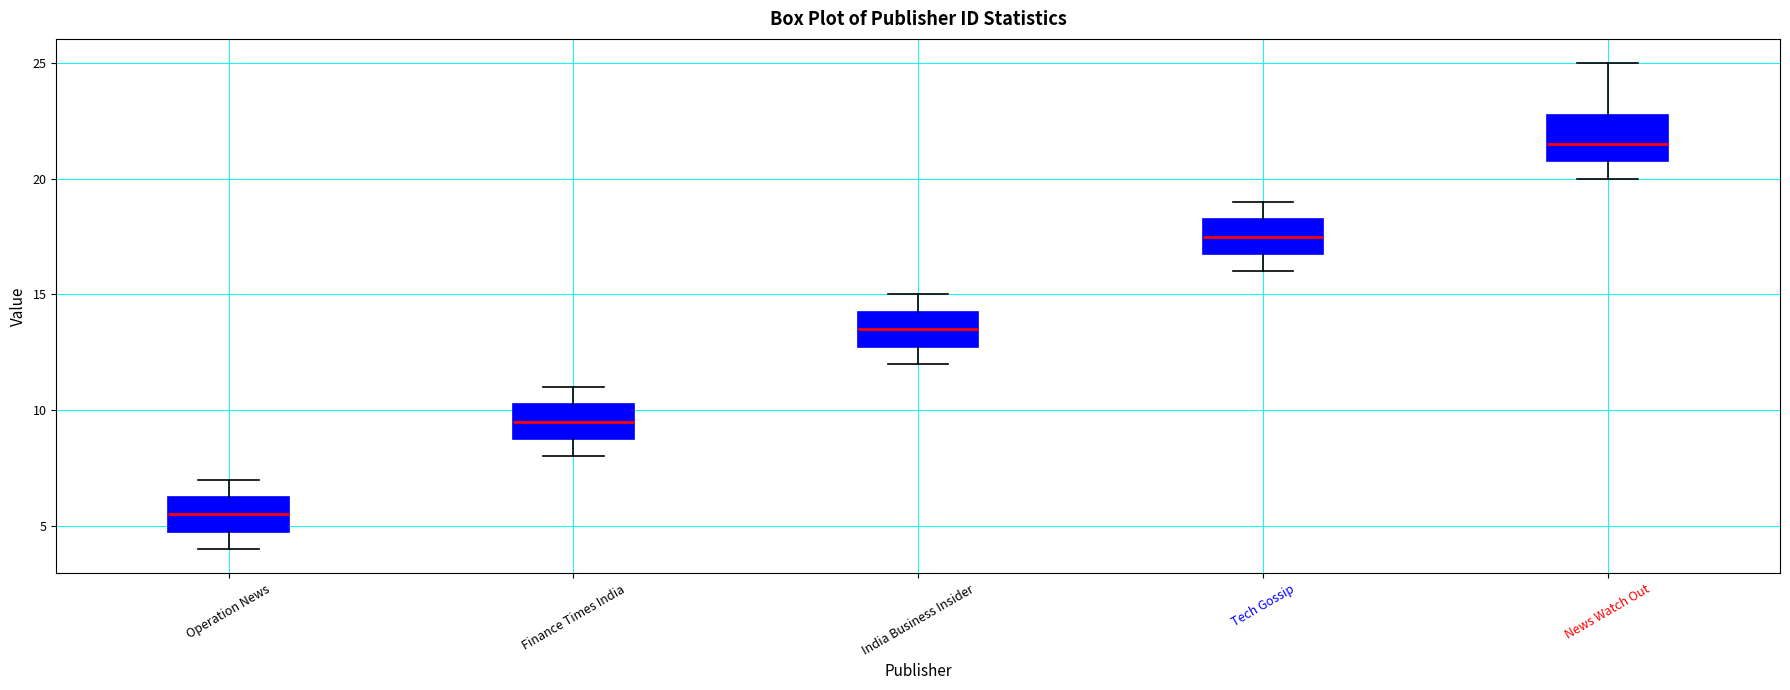

Reading left to right, transcribe this box plot: for each box, give where its median line is, the range the box spans, and where its two whiskers end, as read against the y-axis. The values are not printed on the chart, so give them approximately, as read against the axis.

Operation News: median 5.5, box 5.0 to 6.5, whiskers 4.0 to 7.0
Finance Times India: median 9.5, box 9.0 to 10.5, whiskers 8.0 to 11.0
India Business Insider: median 13.5, box 13.0 to 14.5, whiskers 12.0 to 15.0
Tech Gossip: median 17.5, box 17.0 to 18.5, whiskers 16.0 to 19.0
News Watch Out: median 21.5, box 21.0 to 23.0, whiskers 20.0 to 25.0